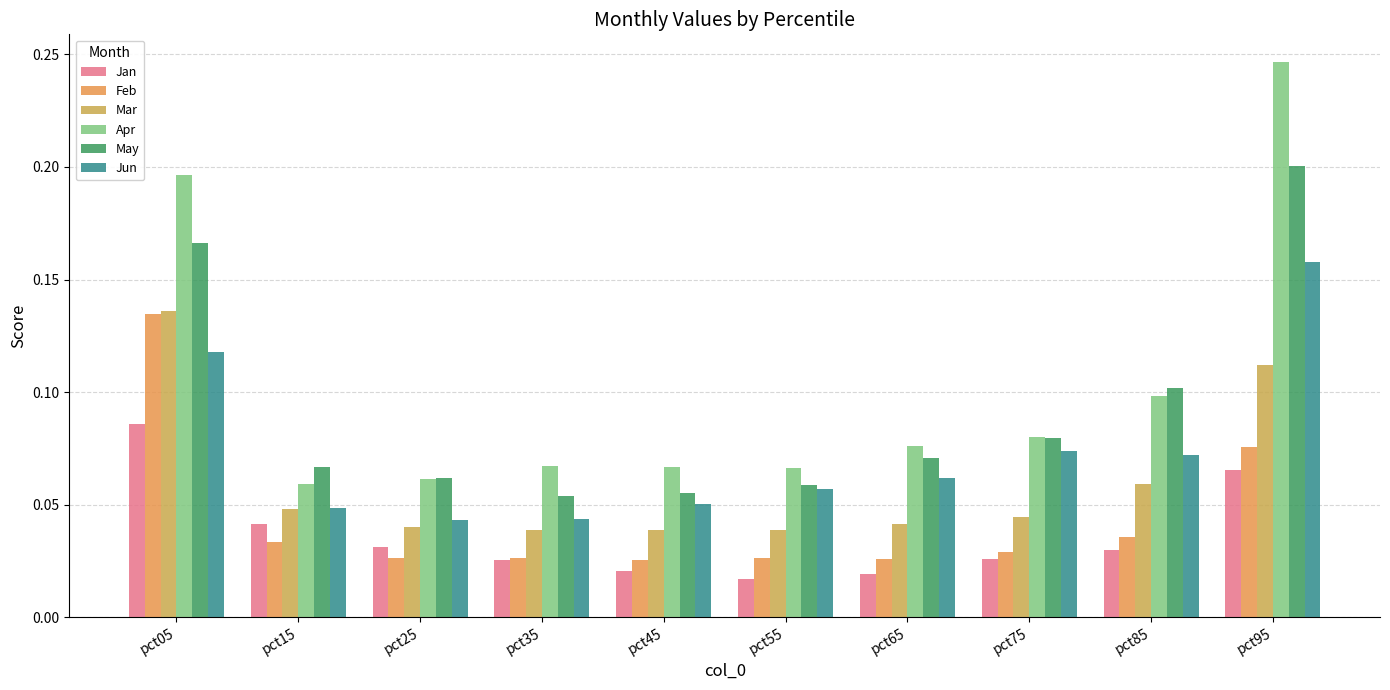

Count the Feb values in the range 0 to 1.

10